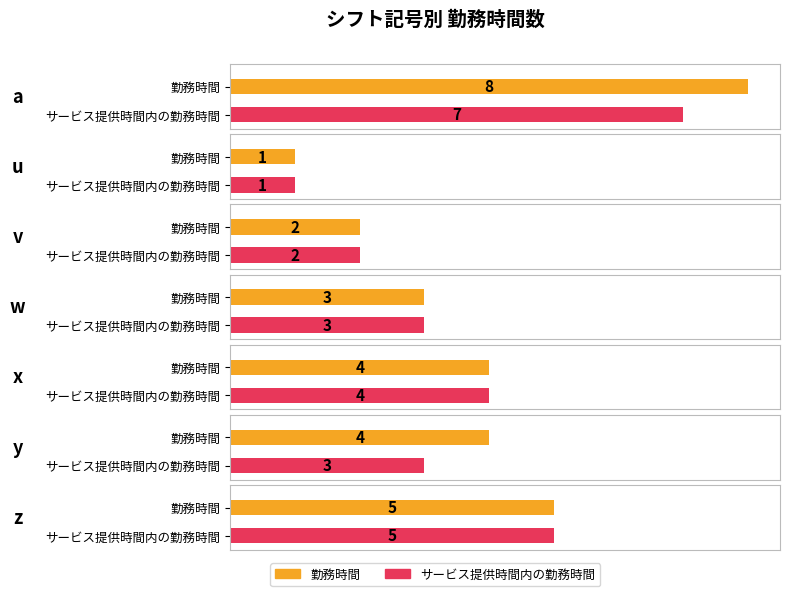

The 勤務時間 series shows 3 at t. True or false?

False